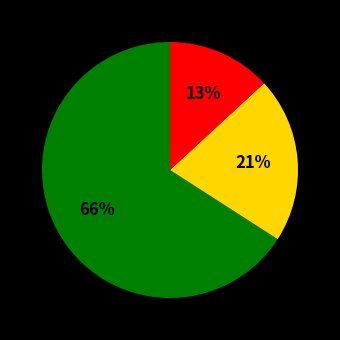

How many segments does this pie chart have?

3